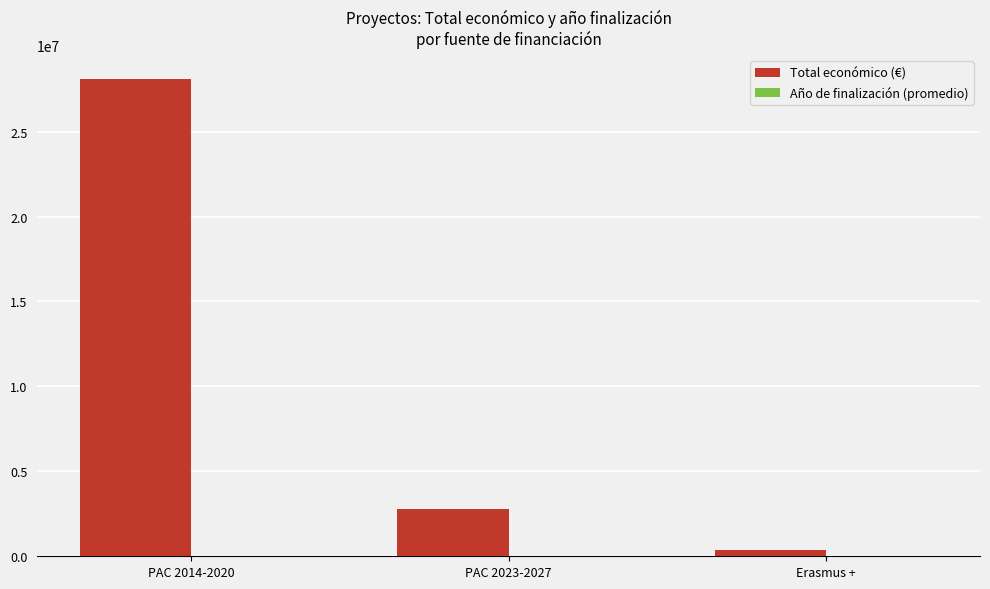

What is the total value across all series at PAC 2014-2020?

28101752